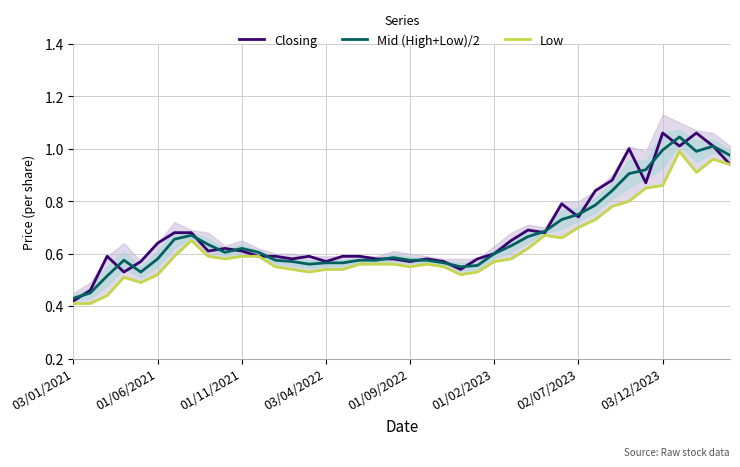

What is the sum of all Closing values?

27.3